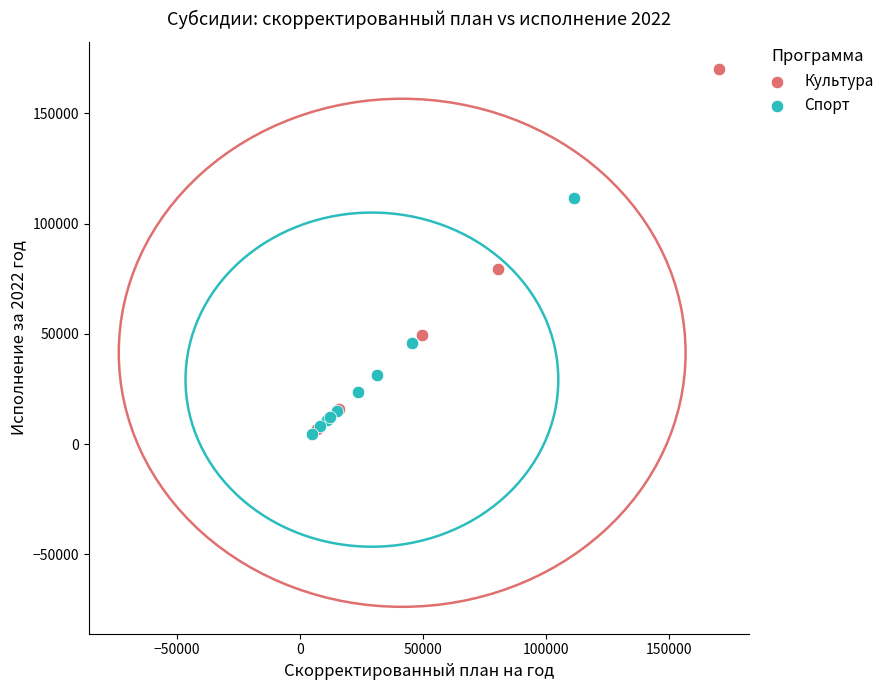

Which series has the widest spread of Y values?

Культура